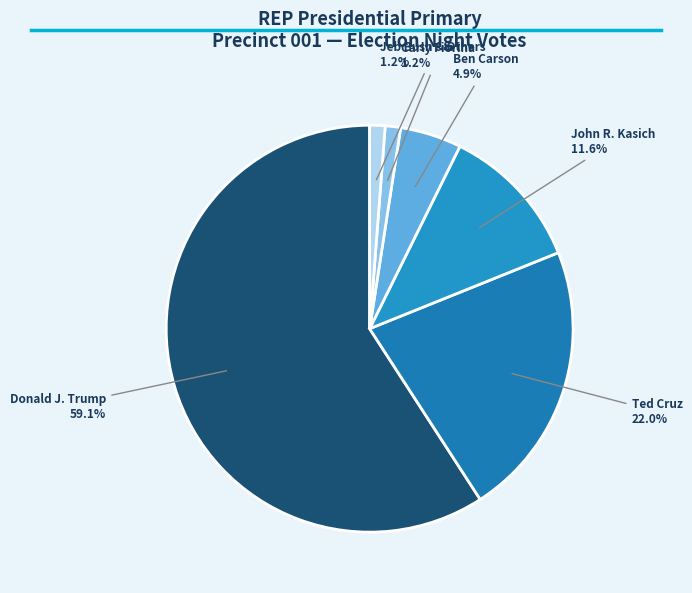

How many slices are in this pie chart?

6